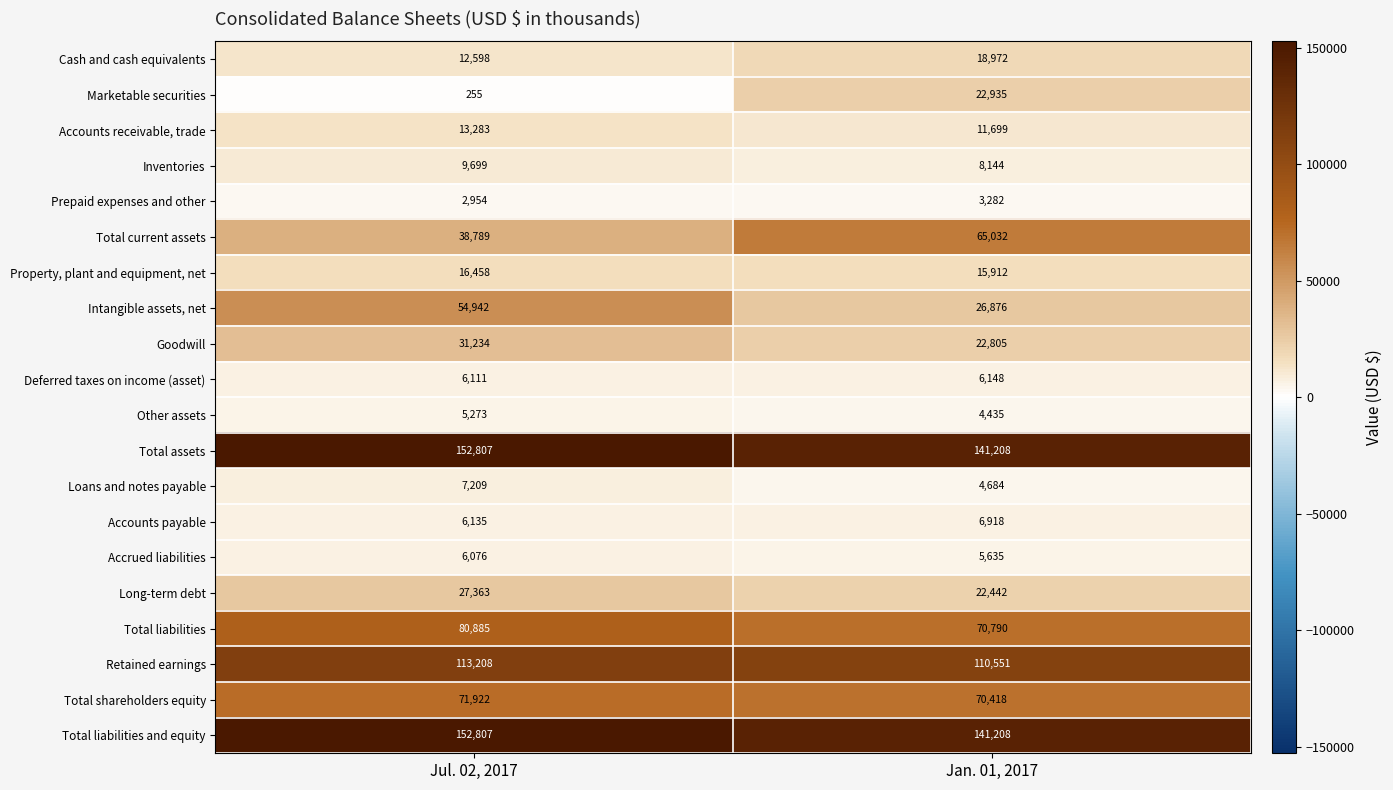

At how many categories does at least one series exceed 146058?

1